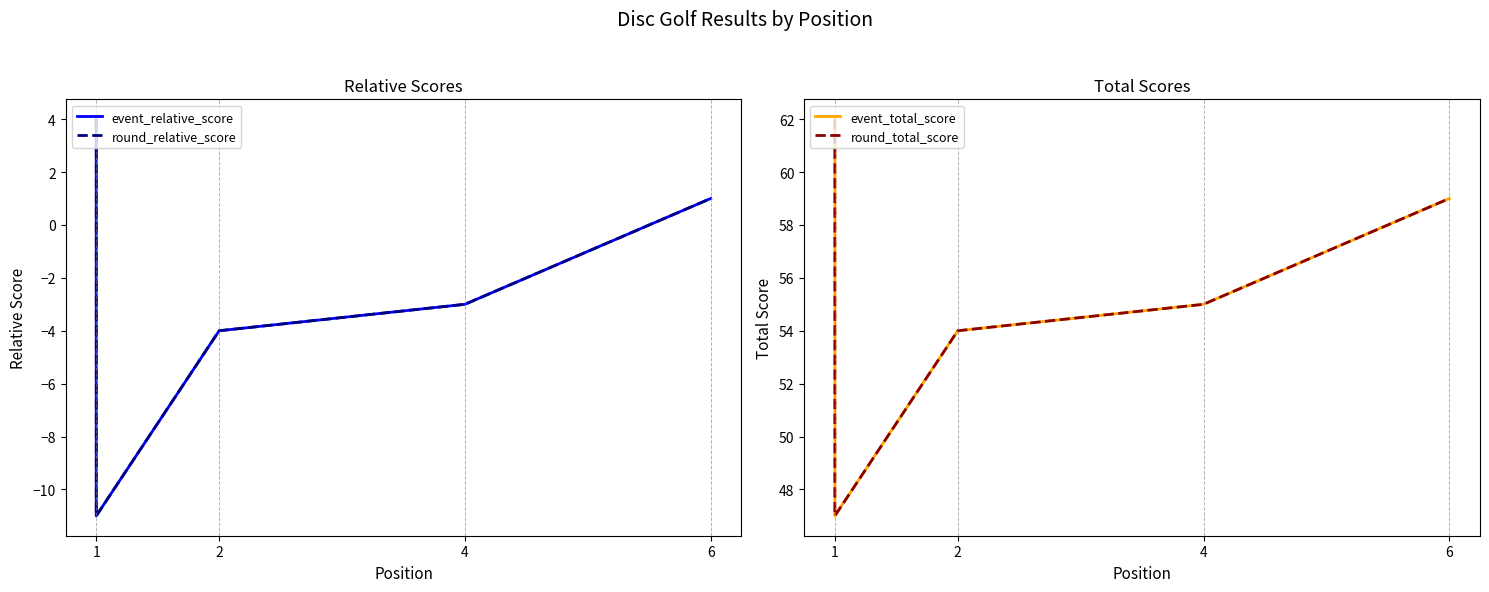

Which label corresponds to the largest value in the chart?

1